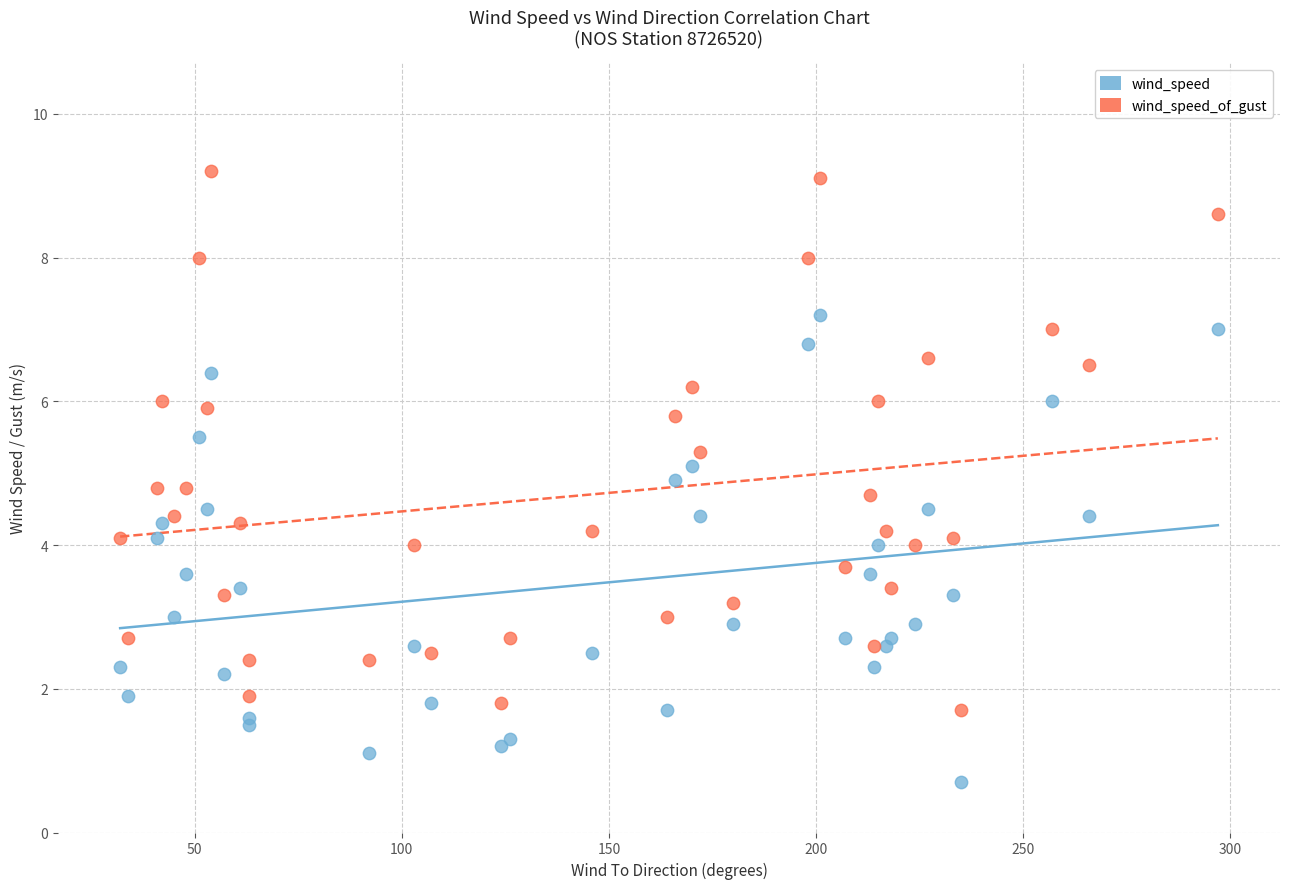

Which series reaches the maximum Y coordinate?

wind_speed_of_gust